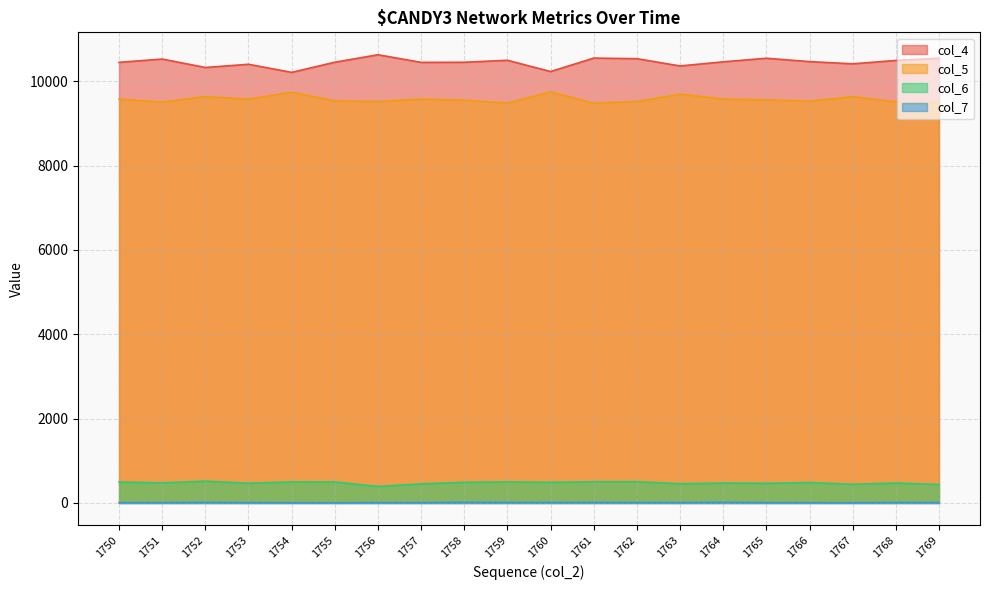

Does the chart have visible grid lines?

Yes